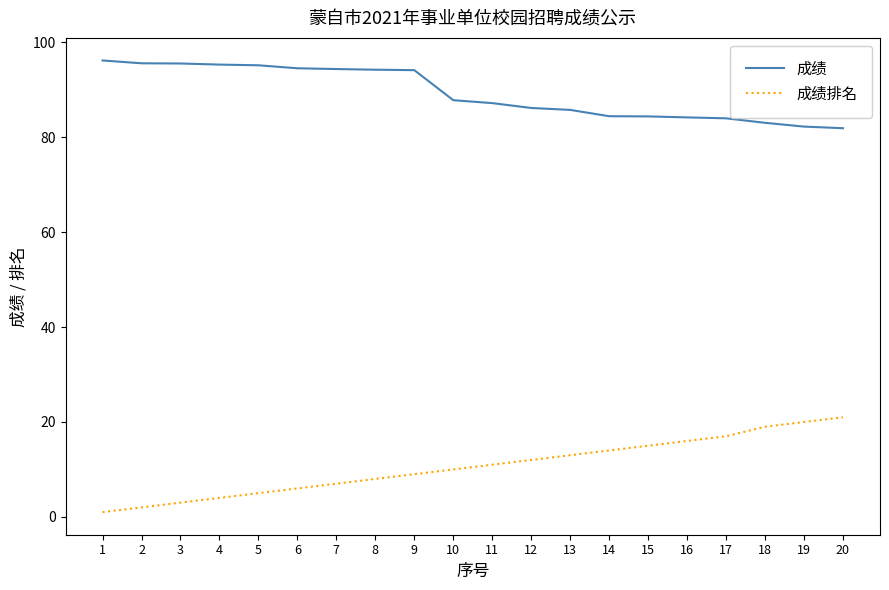

Count the number of categories in the chart.

20